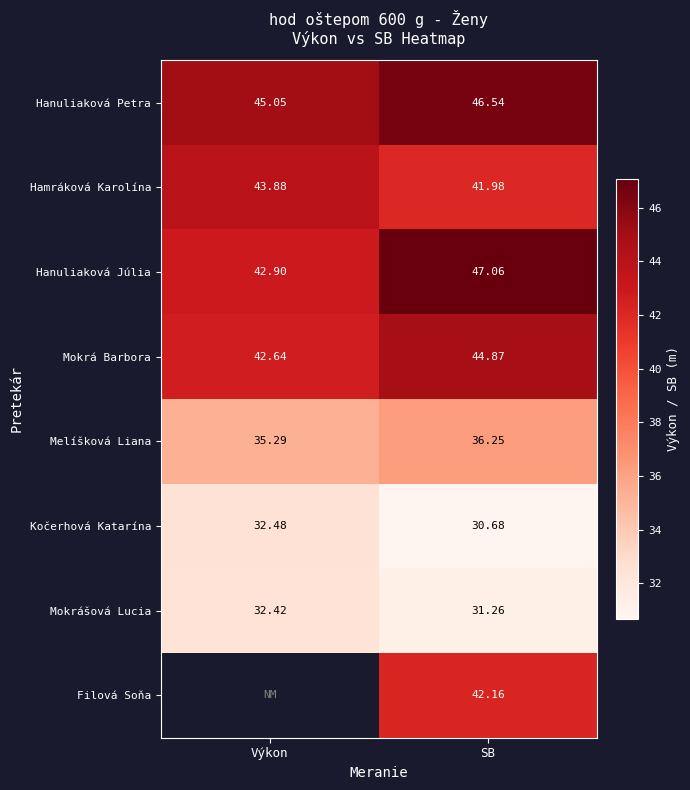

What is the sum of the Kočerhová Katarína values at Výkon and SB?

63.2